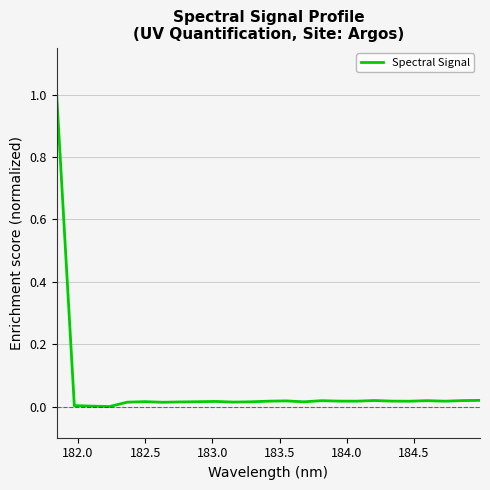

What is the average value?

0.1